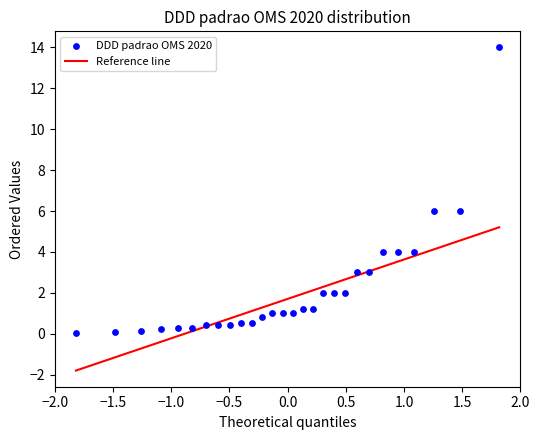

What is the range of Y values (max minus min)?

14.0